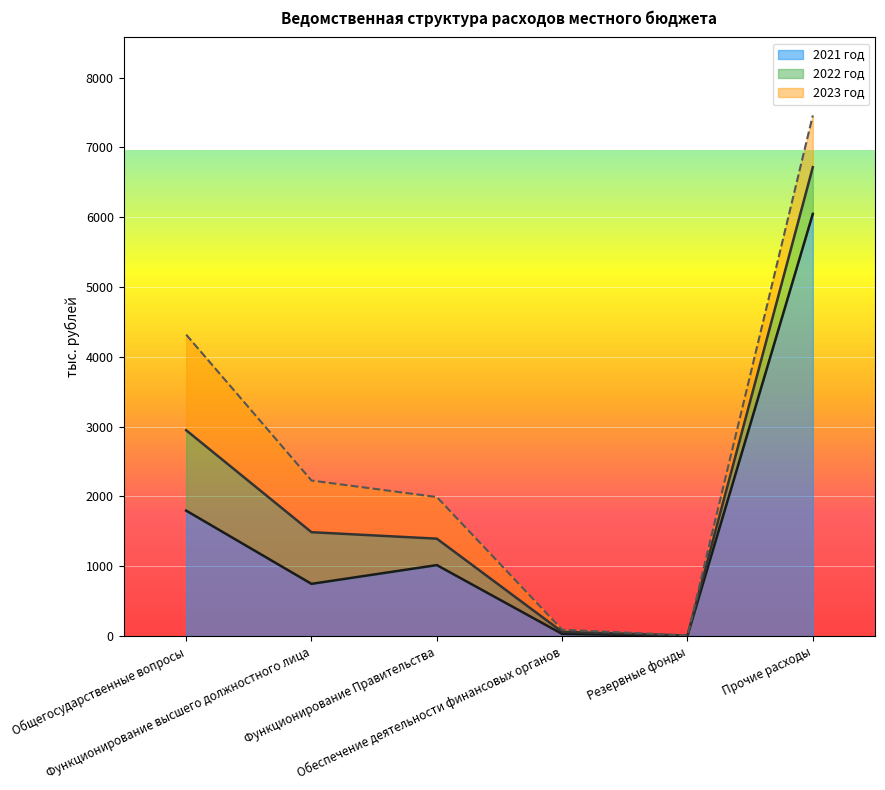

True or false: 2023 год and 2022 год intersect in this chart.

False